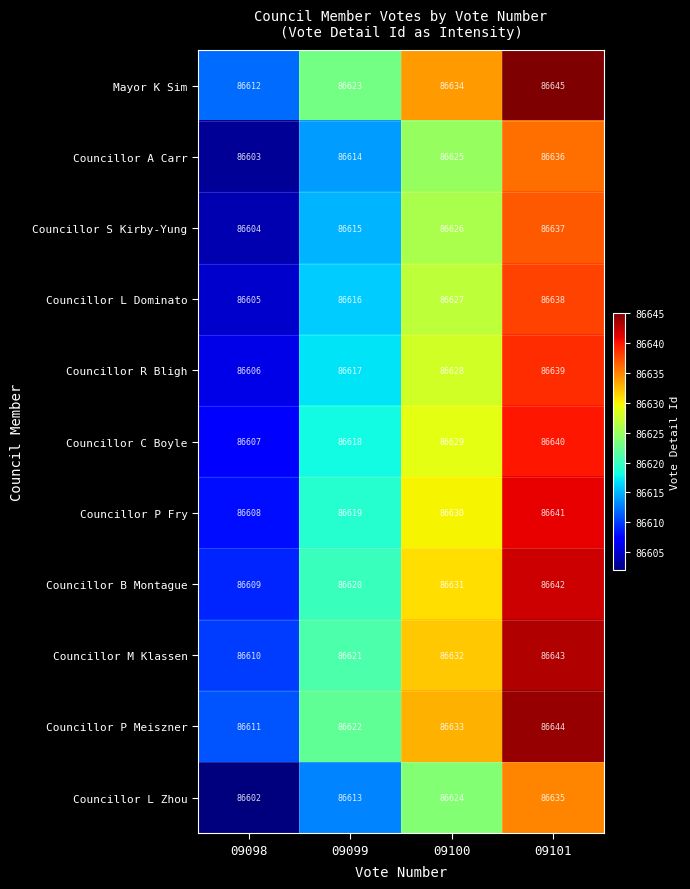

What is the sum of the Councillor S Kirby-Yung values at 09099 and 09098?

173219